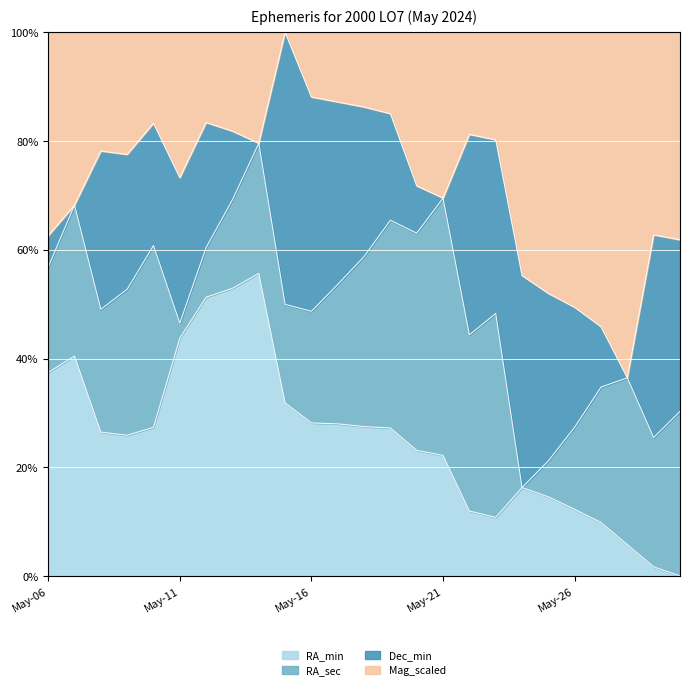

What is the highest value of the RA_min series?

55.7